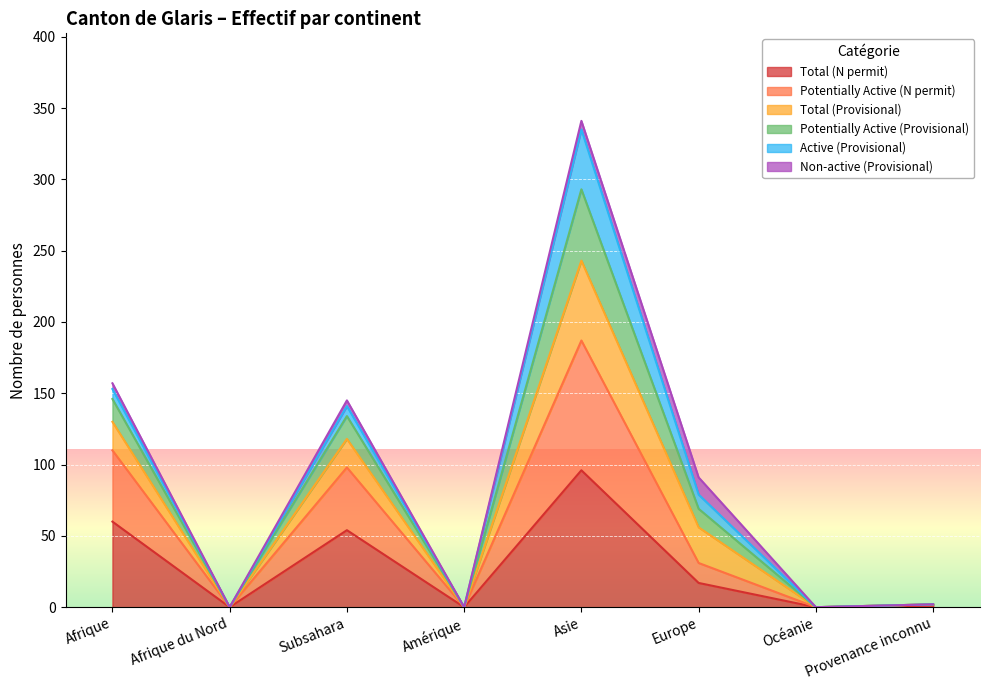

True or false: Potentially Active (Provisional) and Total (N permit) intersect in this chart.

False